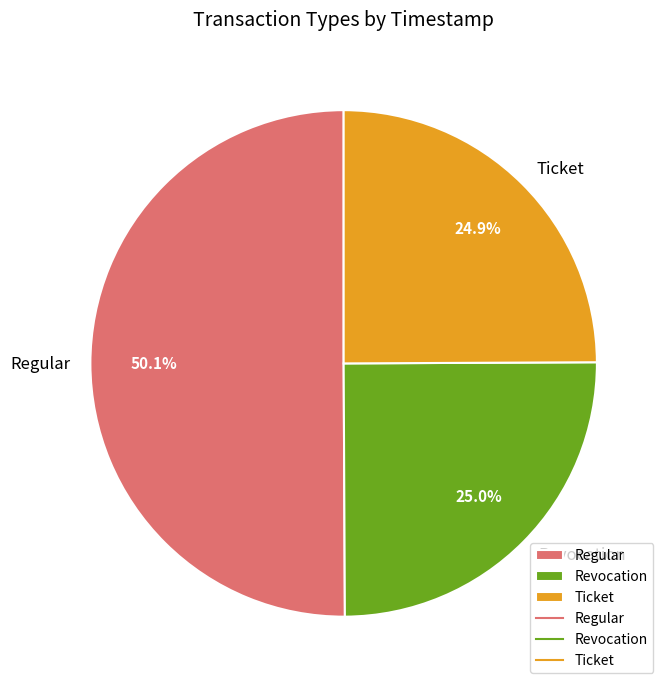

Count the number of slices in the pie.

3